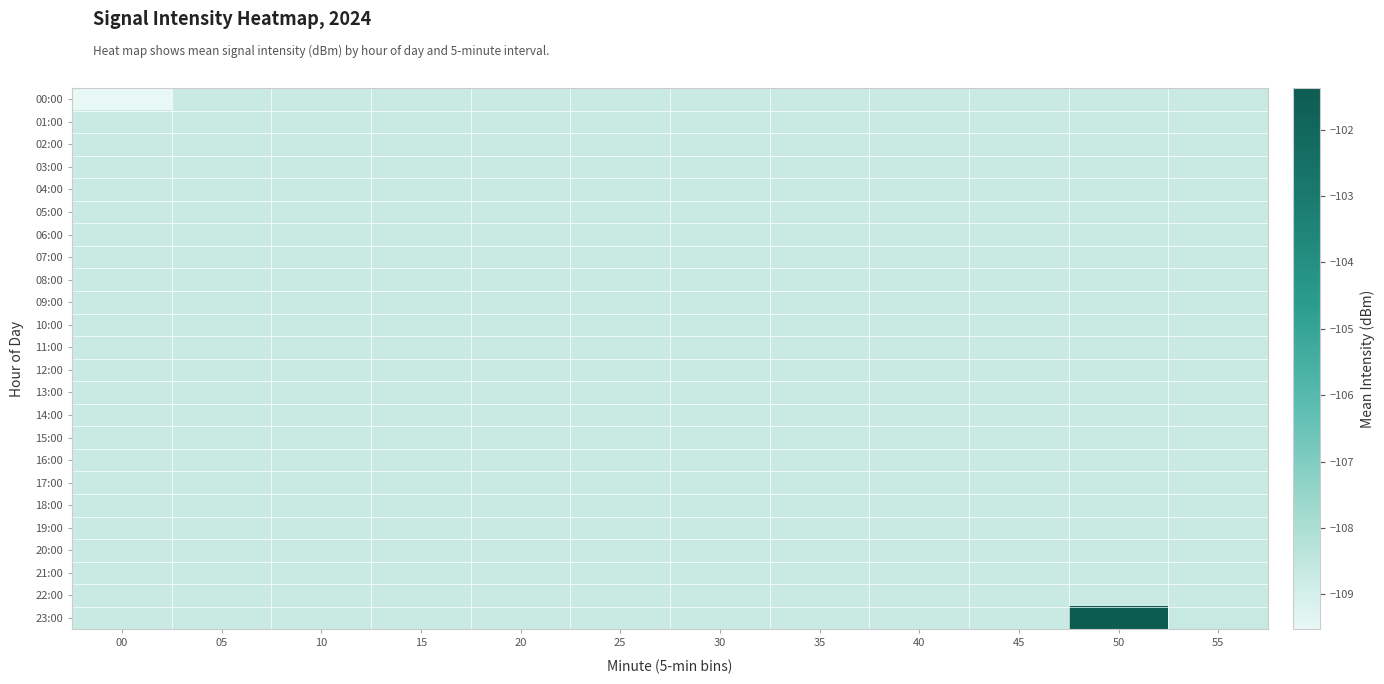

How many data points does each series have?

12